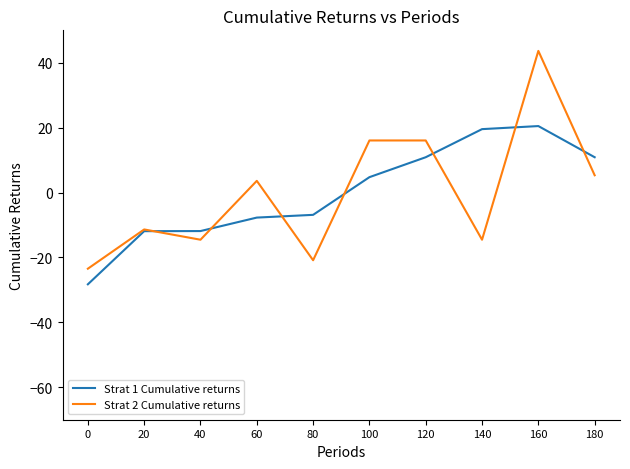

What is the spread (max minus min) of values at 140?

34.1